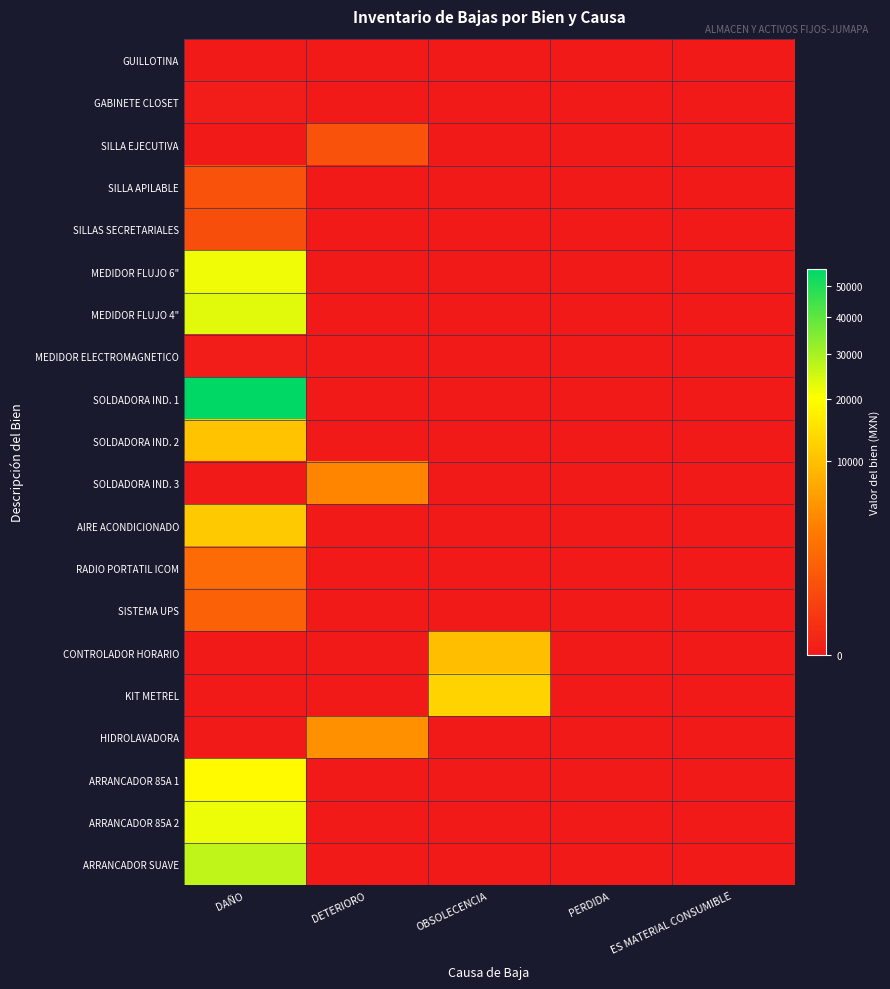

Reading left to right, list all the values displayed in this chart.

GUILLOTINA: DAÑO=0.0	DETERIORO=0.0	OBSOLECENCIA=0.0	PERDIDA=0.0	ES MATERIAL CONSUMIBLE=0.0
GABINETE CLOSET: DAÑO=1.0	DETERIORO=0.0	OBSOLECENCIA=0.0	PERDIDA=0.0	ES MATERIAL CONSUMIBLE=0.0
SILLA EJECUTIVA: DAÑO=0.0	DETERIORO=861.2	OBSOLECENCIA=0.0	PERDIDA=0.0	ES MATERIAL CONSUMIBLE=0.0
SILLA APILABLE: DAÑO=850.0	DETERIORO=0.0	OBSOLECENCIA=0.0	PERDIDA=0.0	ES MATERIAL CONSUMIBLE=0.0
SILLAS SECRETARIALES: DAÑO=688.8	DETERIORO=0.0	OBSOLECENCIA=0.0	PERDIDA=0.0	ES MATERIAL CONSUMIBLE=0.0
MEDIDOR FLUJO 6": DAÑO=21600.0	DETERIORO=0.0	OBSOLECENCIA=0.0	PERDIDA=0.0	ES MATERIAL CONSUMIBLE=0.0
MEDIDOR FLUJO 4": DAÑO=23200.0	DETERIORO=0.0	OBSOLECENCIA=0.0	PERDIDA=0.0	ES MATERIAL CONSUMIBLE=0.0
MEDIDOR ELECTROMAGNETICO: DAÑO=1.0	DETERIORO=0.0	OBSOLECENCIA=0.0	PERDIDA=0.0	ES MATERIAL CONSUMIBLE=0.0
SOLDADORA IND. 1: DAÑO=55816.4	DETERIORO=0.0	OBSOLECENCIA=0.0	PERDIDA=0.0	ES MATERIAL CONSUMIBLE=0.0
SOLDADORA IND. 2: DAÑO=10322.8	DETERIORO=0.0	OBSOLECENCIA=0.0	PERDIDA=0.0	ES MATERIAL CONSUMIBLE=0.0
SOLDADORA IND. 3: DAÑO=0.0	DETERIORO=3879.3	OBSOLECENCIA=0.0	PERDIDA=0.0	ES MATERIAL CONSUMIBLE=0.0
AIRE ACONDICIONADO: DAÑO=11200.0	DETERIORO=0.0	OBSOLECENCIA=0.0	PERDIDA=0.0	ES MATERIAL CONSUMIBLE=0.0
RADIO PORTATIL ICOM: DAÑO=2045.0	DETERIORO=0.0	OBSOLECENCIA=0.0	PERDIDA=0.0	ES MATERIAL CONSUMIBLE=0.0
SISTEMA UPS: DAÑO=1538.0	DETERIORO=0.0	OBSOLECENCIA=0.0	PERDIDA=0.0	ES MATERIAL CONSUMIBLE=0.0
CONTROLADOR HORARIO: DAÑO=0.0	DETERIORO=0.0	OBSOLECENCIA=9822.7	PERDIDA=0.0	ES MATERIAL CONSUMIBLE=0.0
KIT METREL: DAÑO=0.0	DETERIORO=0.0	OBSOLECENCIA=12735.0	PERDIDA=0.0	ES MATERIAL CONSUMIBLE=0.0
HIDROLAVADORA: DAÑO=0.0	DETERIORO=4870.7	OBSOLECENCIA=0.0	PERDIDA=0.0	ES MATERIAL CONSUMIBLE=0.0
ARRANCADOR 85A 1: DAÑO=19420.0	DETERIORO=0.0	OBSOLECENCIA=0.0	PERDIDA=0.0	ES MATERIAL CONSUMIBLE=0.0
ARRANCADOR 85A 2: DAÑO=22000.0	DETERIORO=0.0	OBSOLECENCIA=0.0	PERDIDA=0.0	ES MATERIAL CONSUMIBLE=0.0
ARRANCADOR SUAVE: DAÑO=27090.0	DETERIORO=0.0	OBSOLECENCIA=0.0	PERDIDA=0.0	ES MATERIAL CONSUMIBLE=0.0